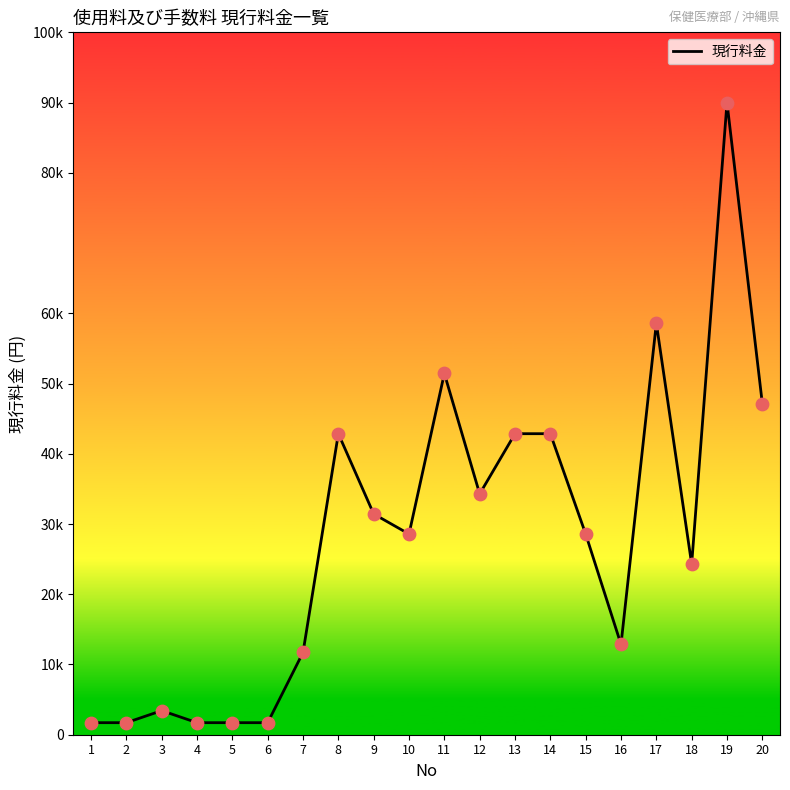

Between 19 and 13, which is larger?

19